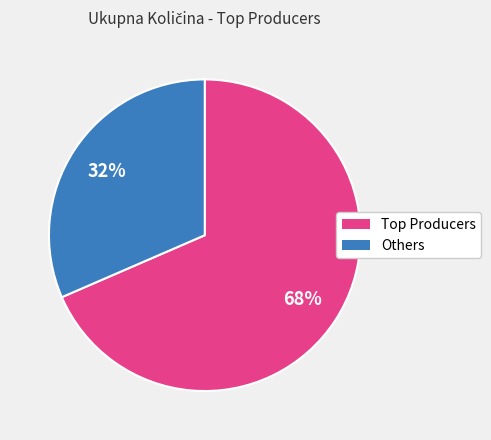

Count the number of slices in the pie.

2